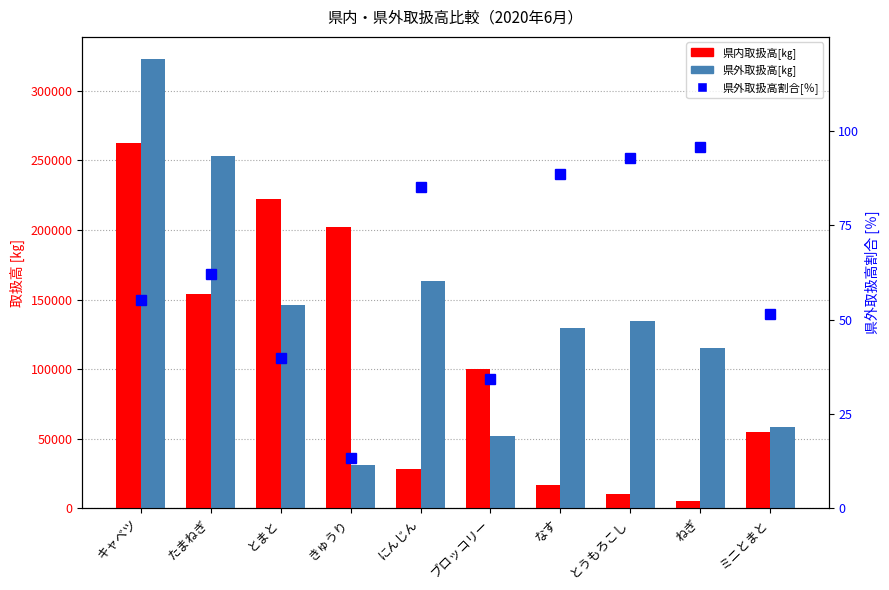

Reading right to left, what are all the values shown in this chart?

県内取扱高[㎏]: ミニとまと=54769.0	ねぎ=4982.0	とうもろこし=10246.0	なす=16851.0	ブロッコリー=100114.0	にんじん=28220.0	きゅうり=202049.0	とまと=222027.0	たまねぎ=154174.0	キャベツ=262774.0
県外取扱高[㎏]: ミニとまと=58487.0	ねぎ=114898.0	とうもろこし=134673.0	なす=129524.0	ブロッコリー=51962.0	にんじん=163010.0	きゅうり=31318.0	とまと=146139.0	たまねぎ=253025.0	キャベツ=322776.0
県外取扱高割合[％]: ミニとまと=51.6	ねぎ=95.8	とうもろこし=92.9	なす=88.5	ブロッコリー=34.2	にんじん=85.2	きゅうり=13.4	とまと=39.7	たまねぎ=62.1	キャベツ=55.1